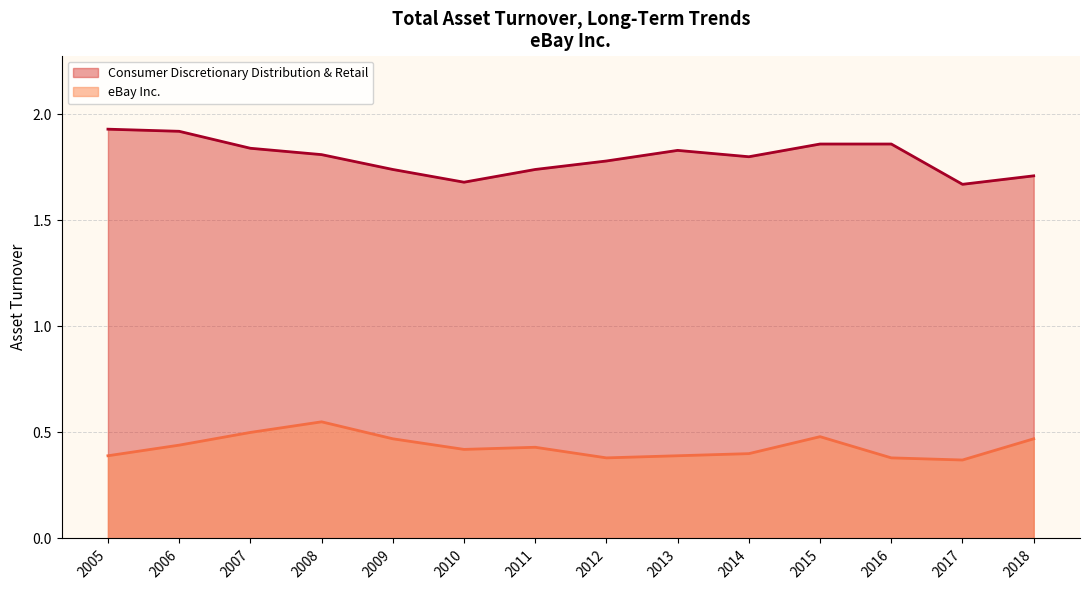

What is the difference between the maximum and minimum values in the Consumer Discretionary Distribution & Retail series?

0.3